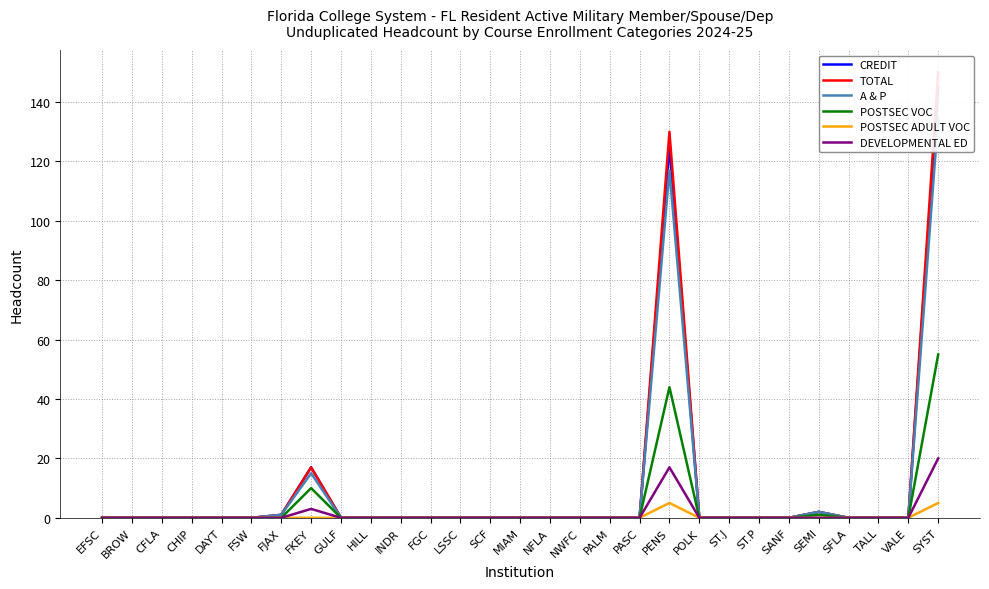

True or false: POSTSEC VOC and CREDIT cross at least once.

False